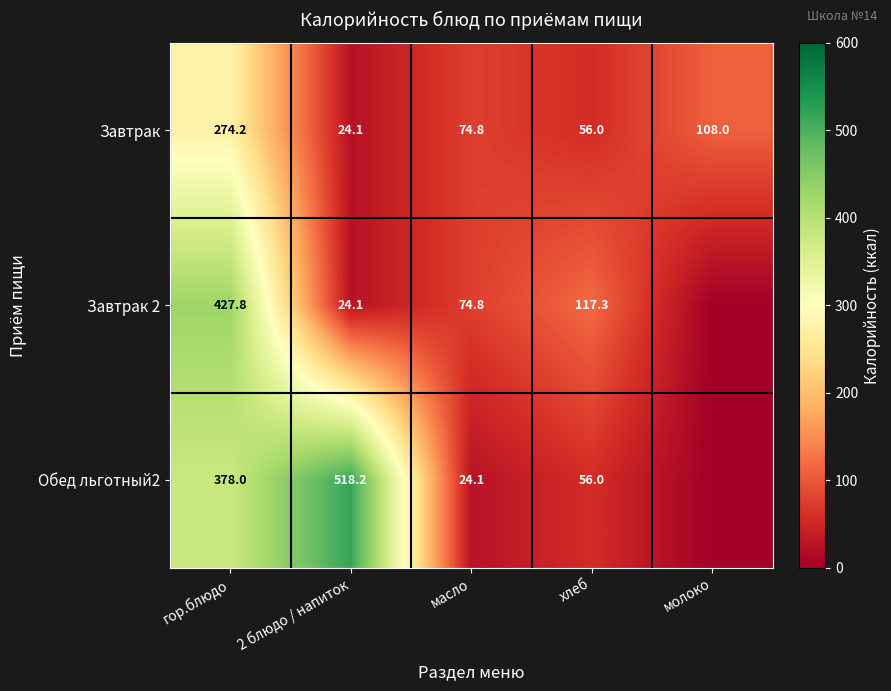

Rank the series at гор.блюдо from lowest to highest value.

Завтрак, Обед льготный2, Завтрак 2